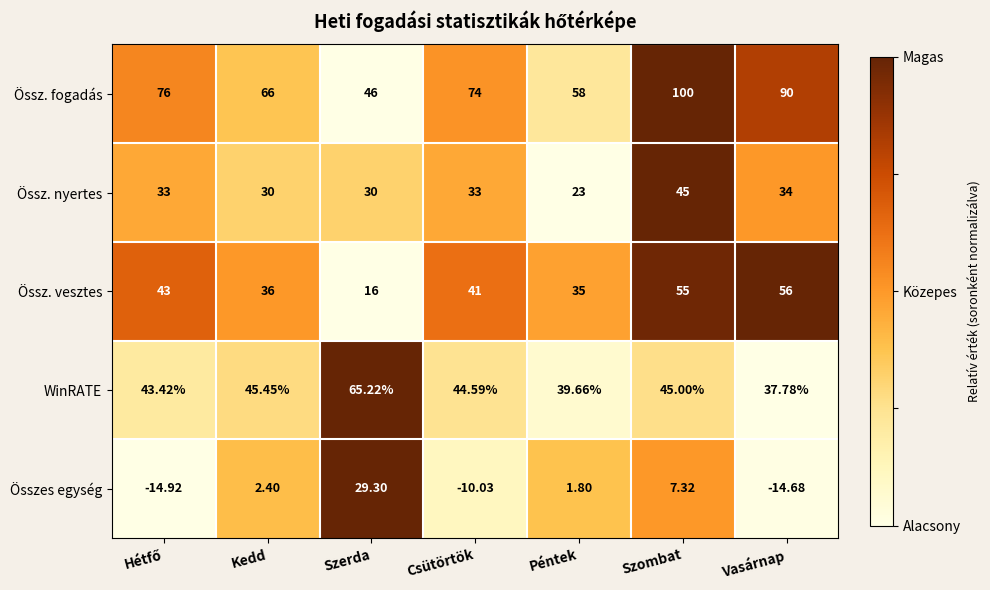

Which series has the largest total across all categories?

Össz. fogadás